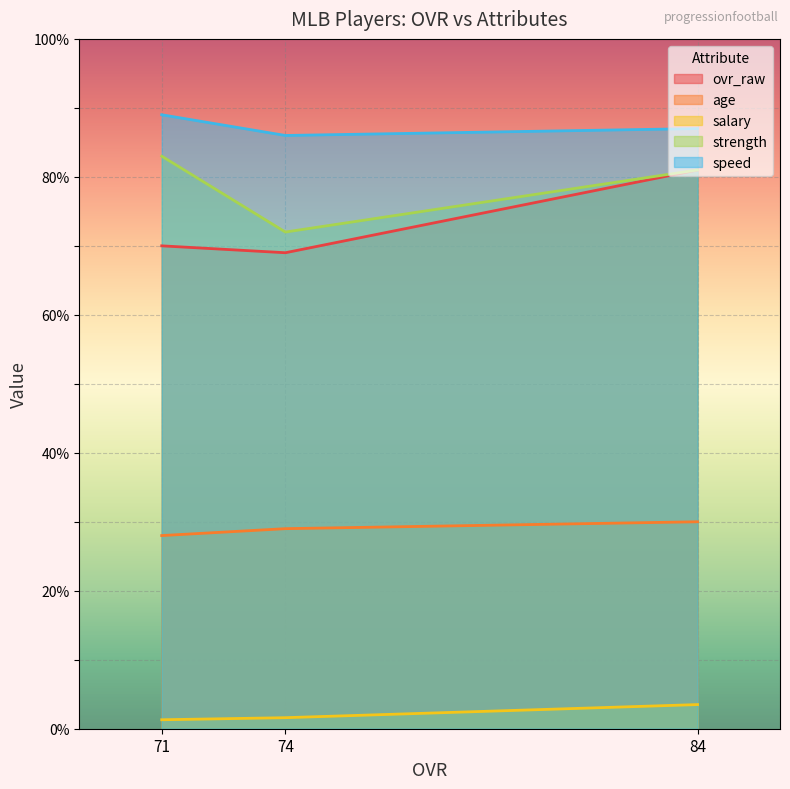

The salary series shows 1.8 at 71. True or false?

False